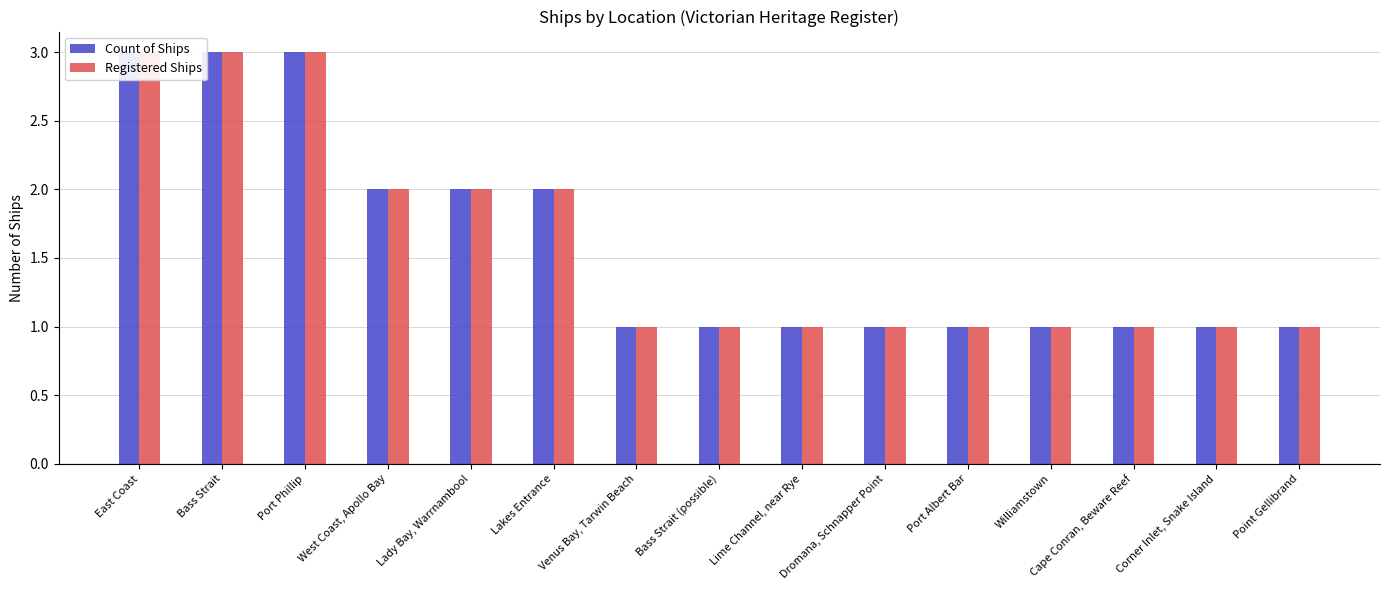

Which label corresponds to the largest value in the chart?

East Coast